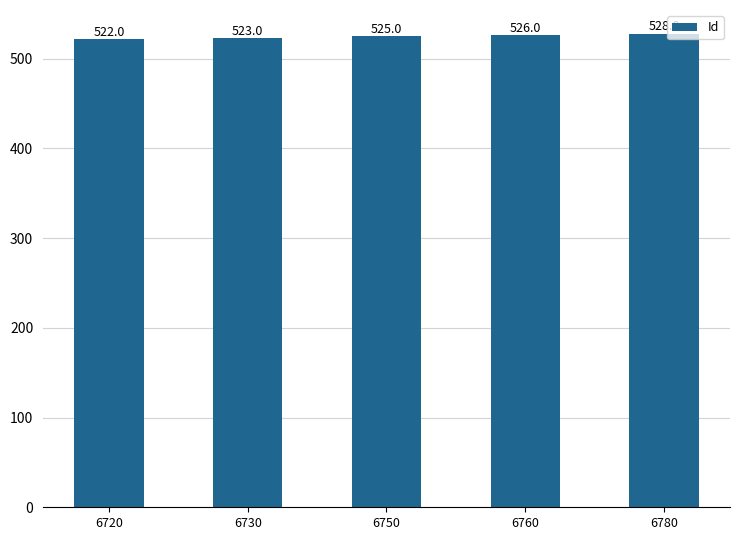

Reading right to left, list all the values displayed in this chart.

528	526	525	523	522